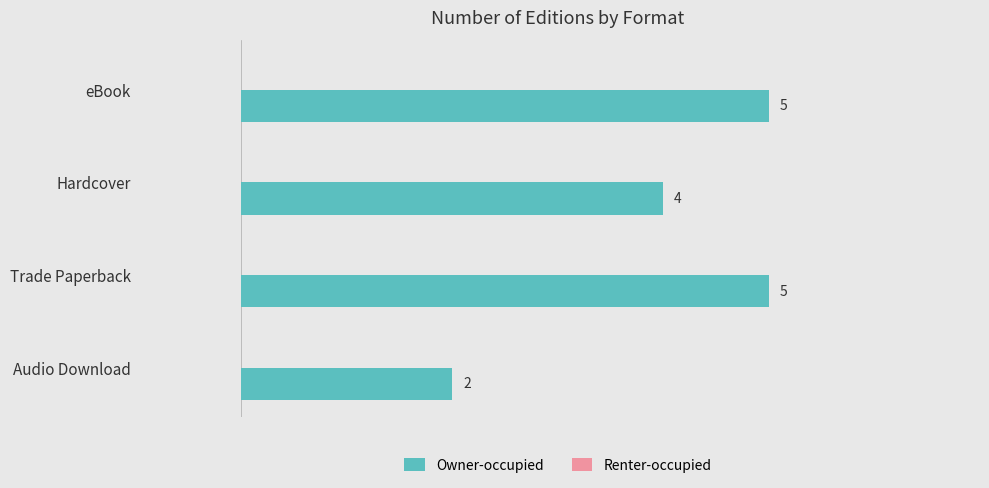

What is the change in value from eBook to Audio Download?

-3